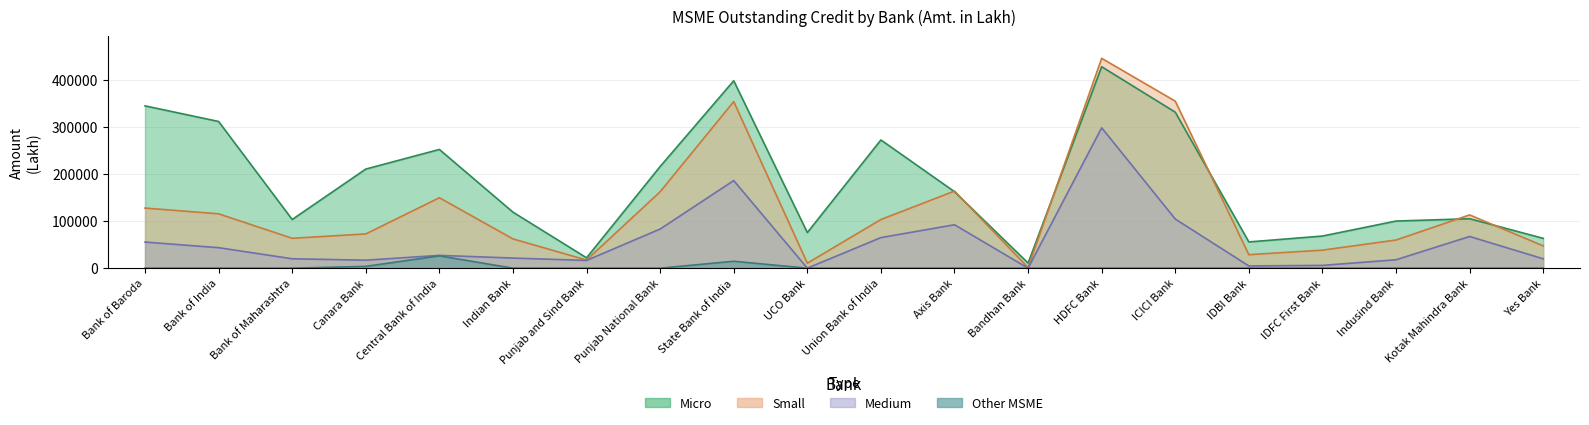

At which label is Small closest to 223460?

Axis Bank